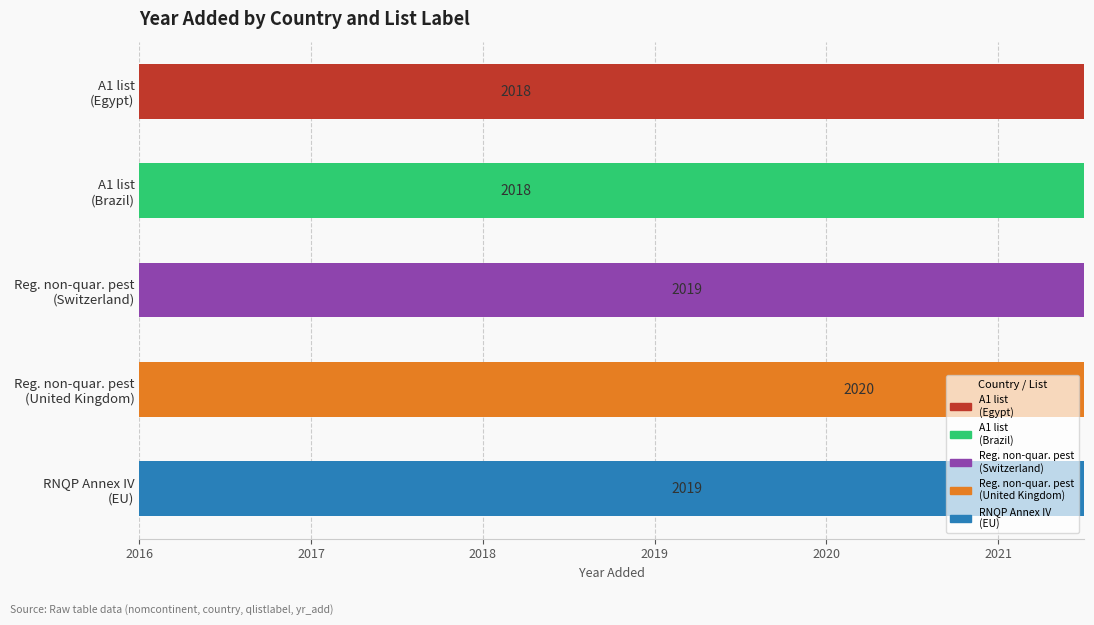

How many values exceed 2019?

1